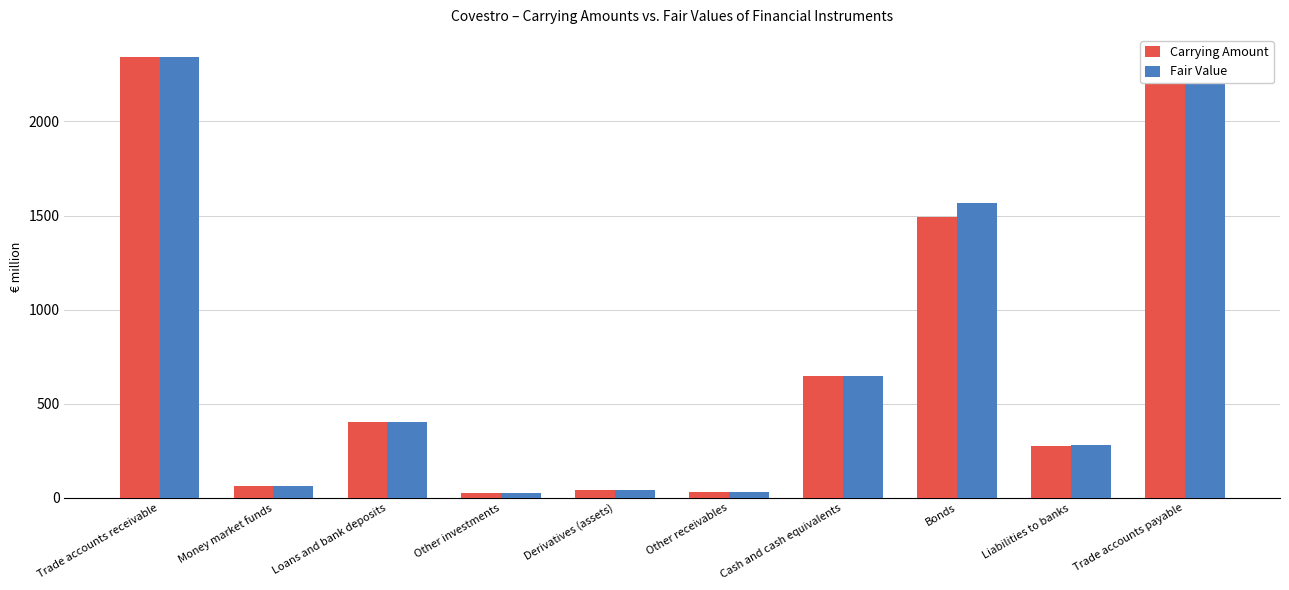

At which category is the sum across all series the highest?

Trade accounts receivable